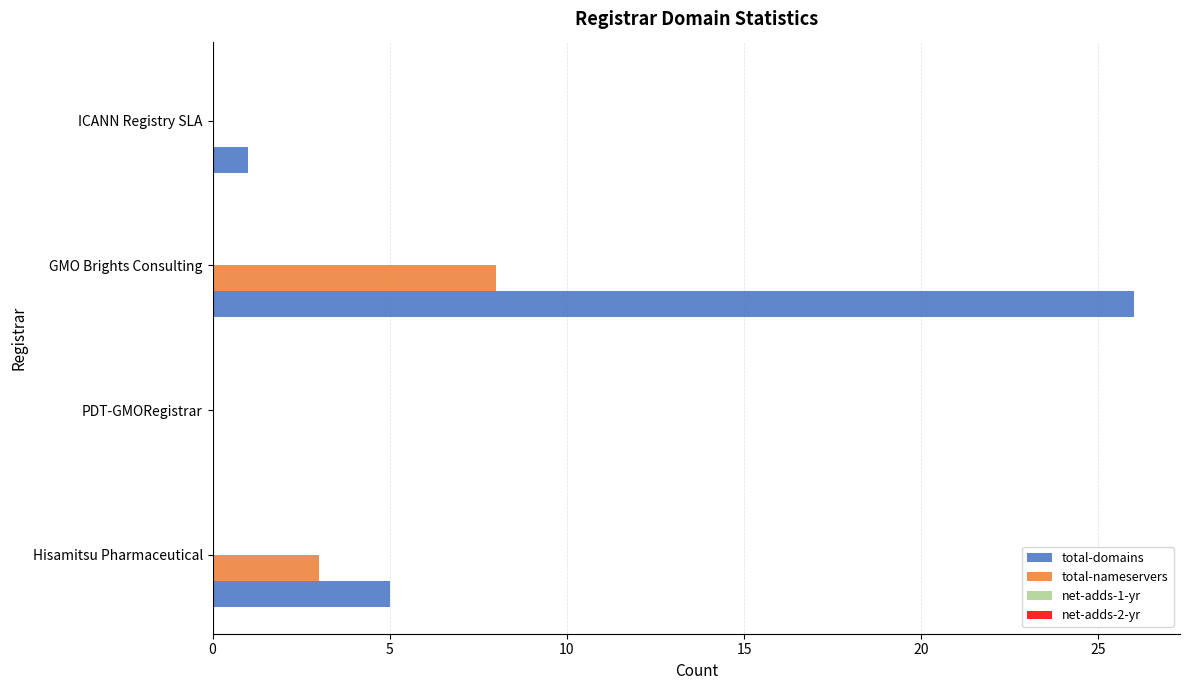

What is the highest value of the total-domains series?

26